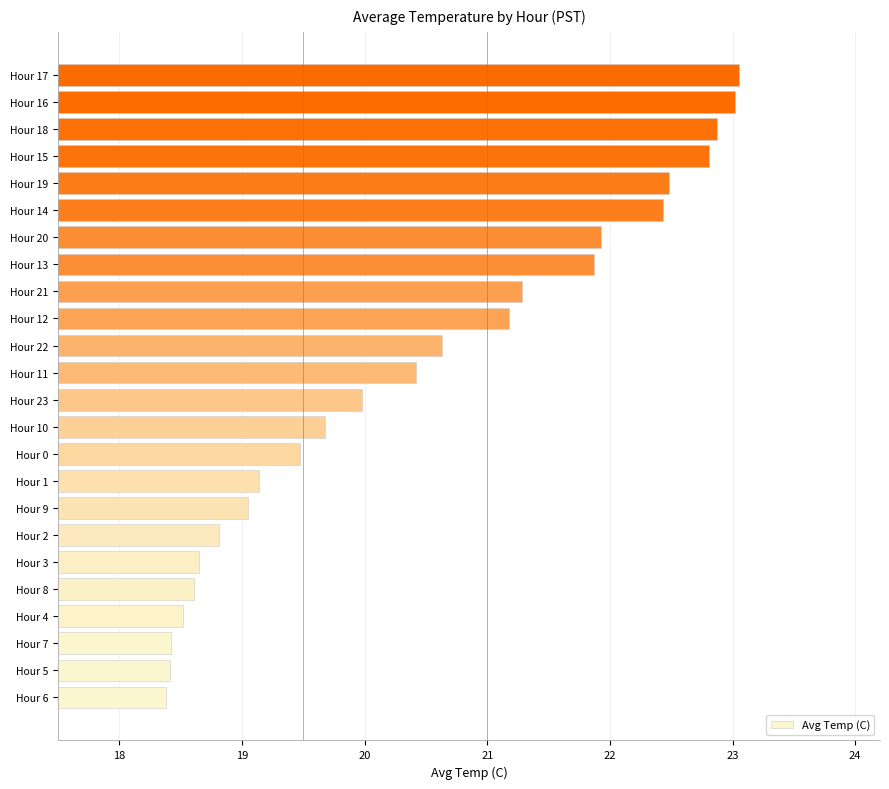

What is the maximum value shown in the chart?

23.1